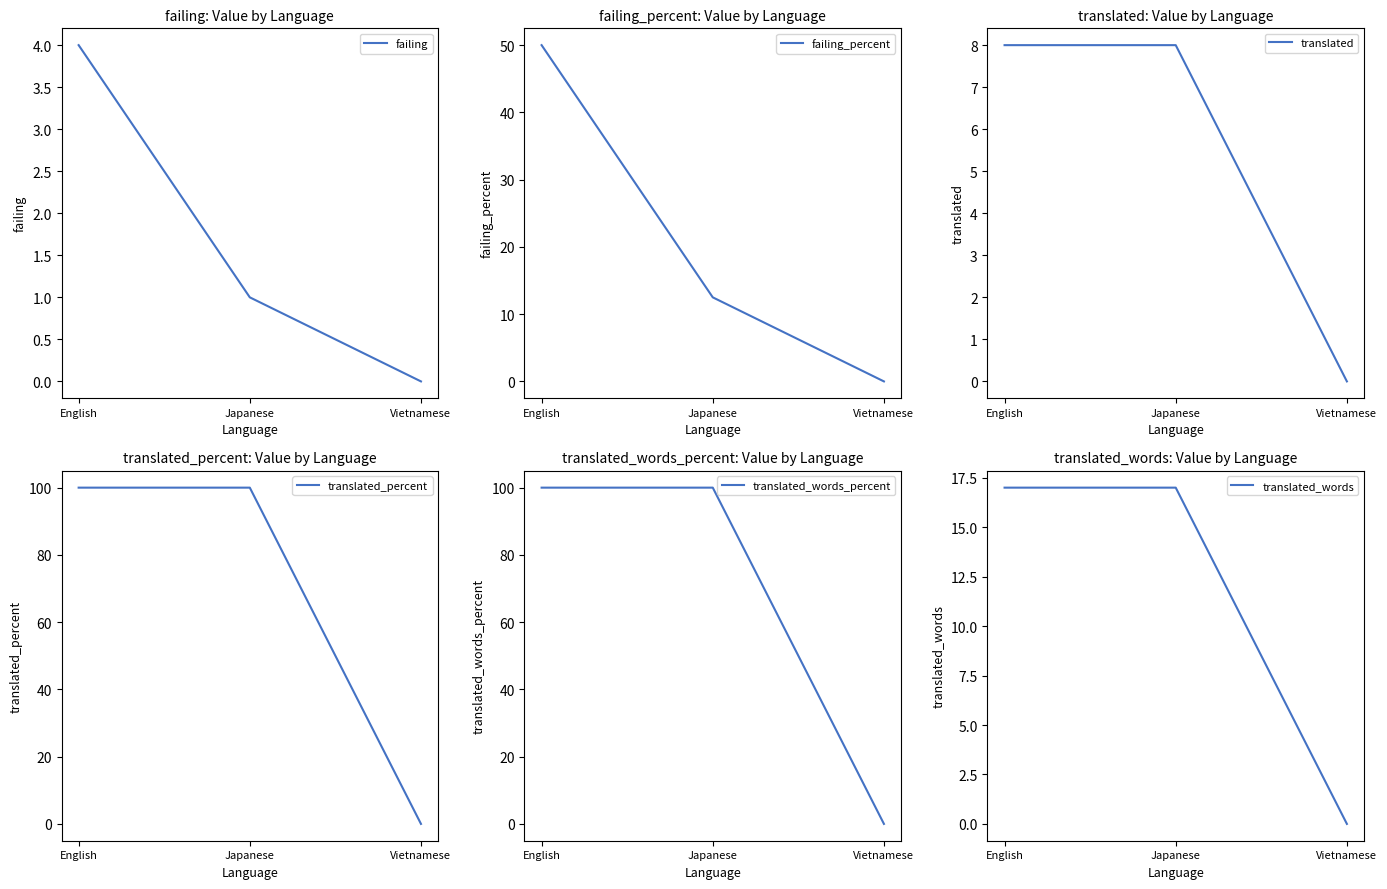

How many translated_words values are between 0 and 17?

3